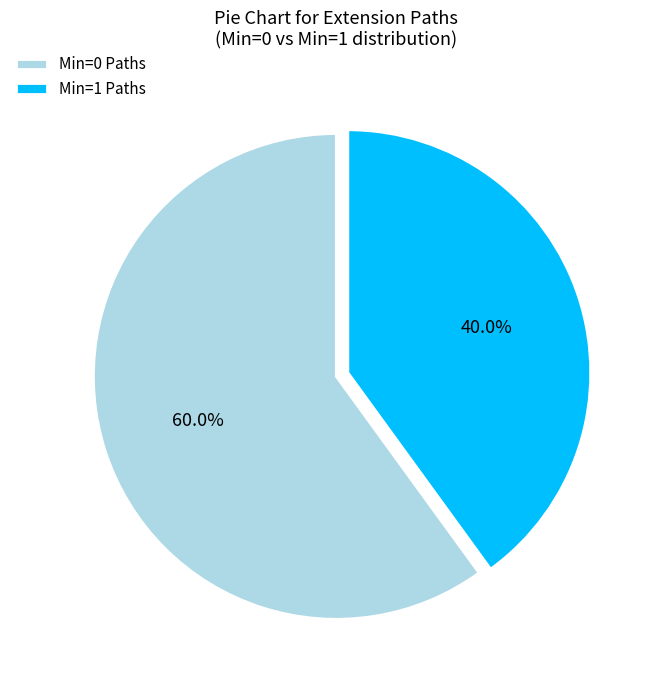

Rank the categories by value from highest to lowest.

Min=0 Paths, Min=1 Paths